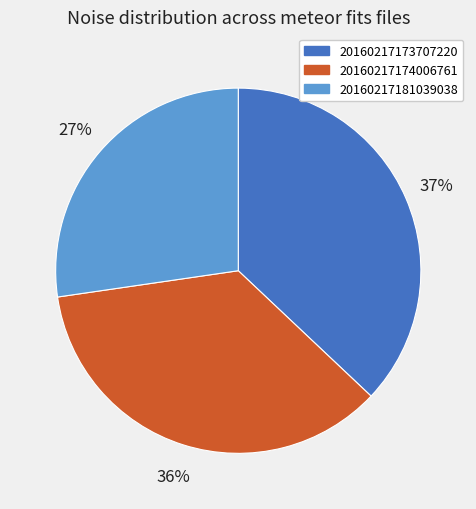

To the nearest percent, what is the average slice percentage?

33%